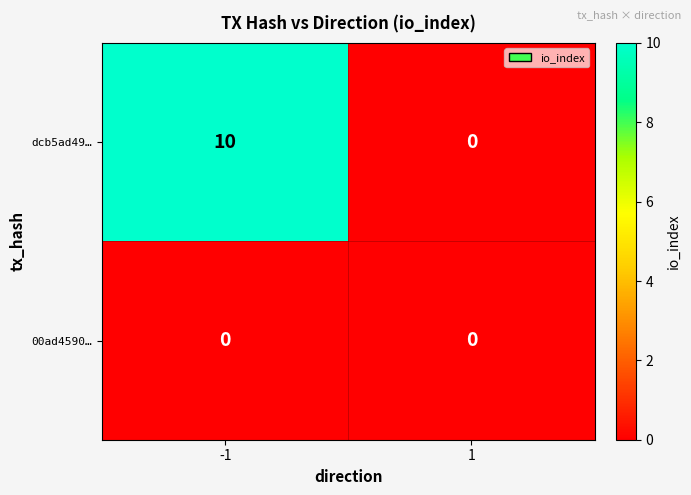

Which series has the widest spread of values?

dcb5ad49…